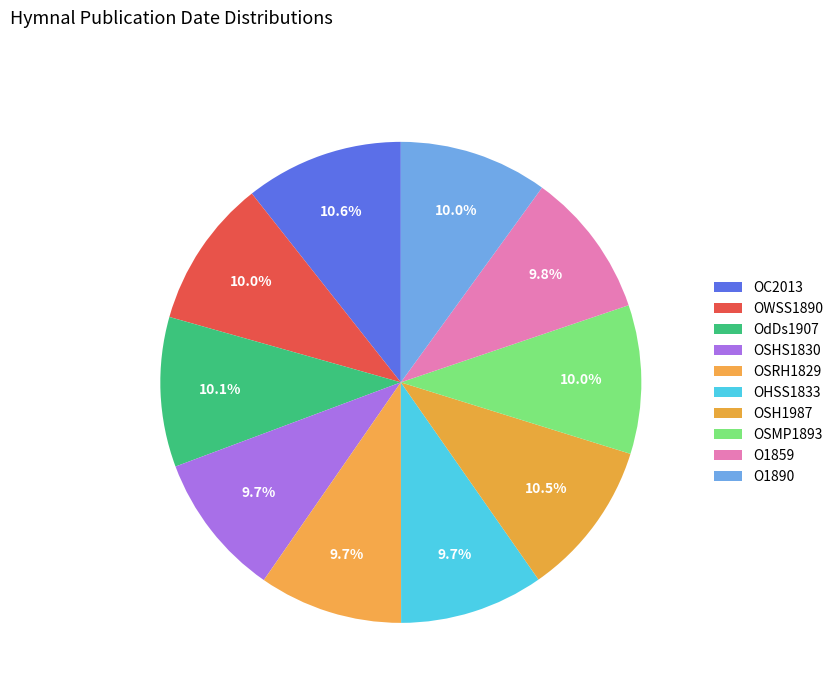

How many segments does this pie chart have?

10